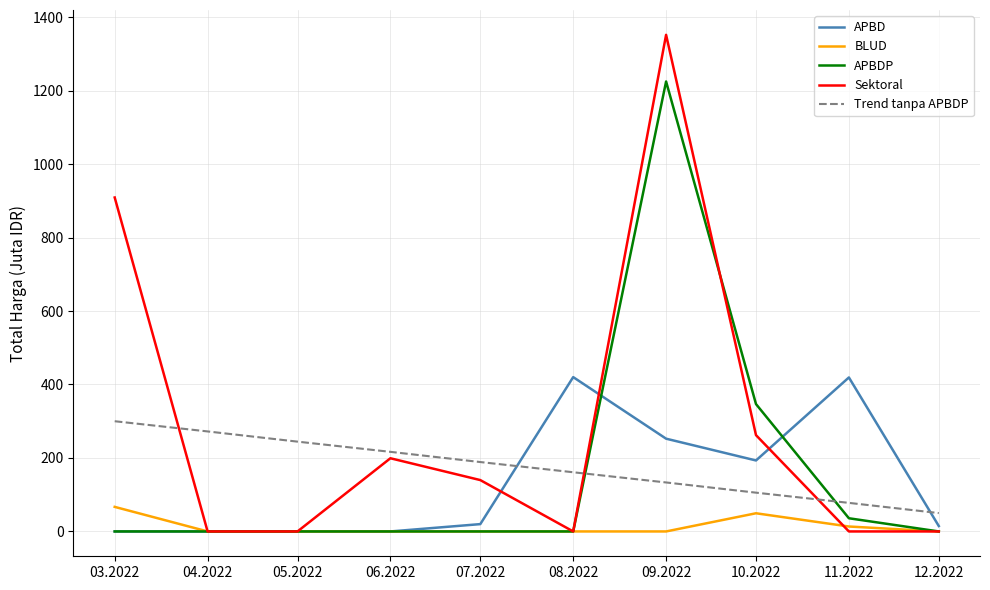

At which category is the sum across all series the highest?

09.2022